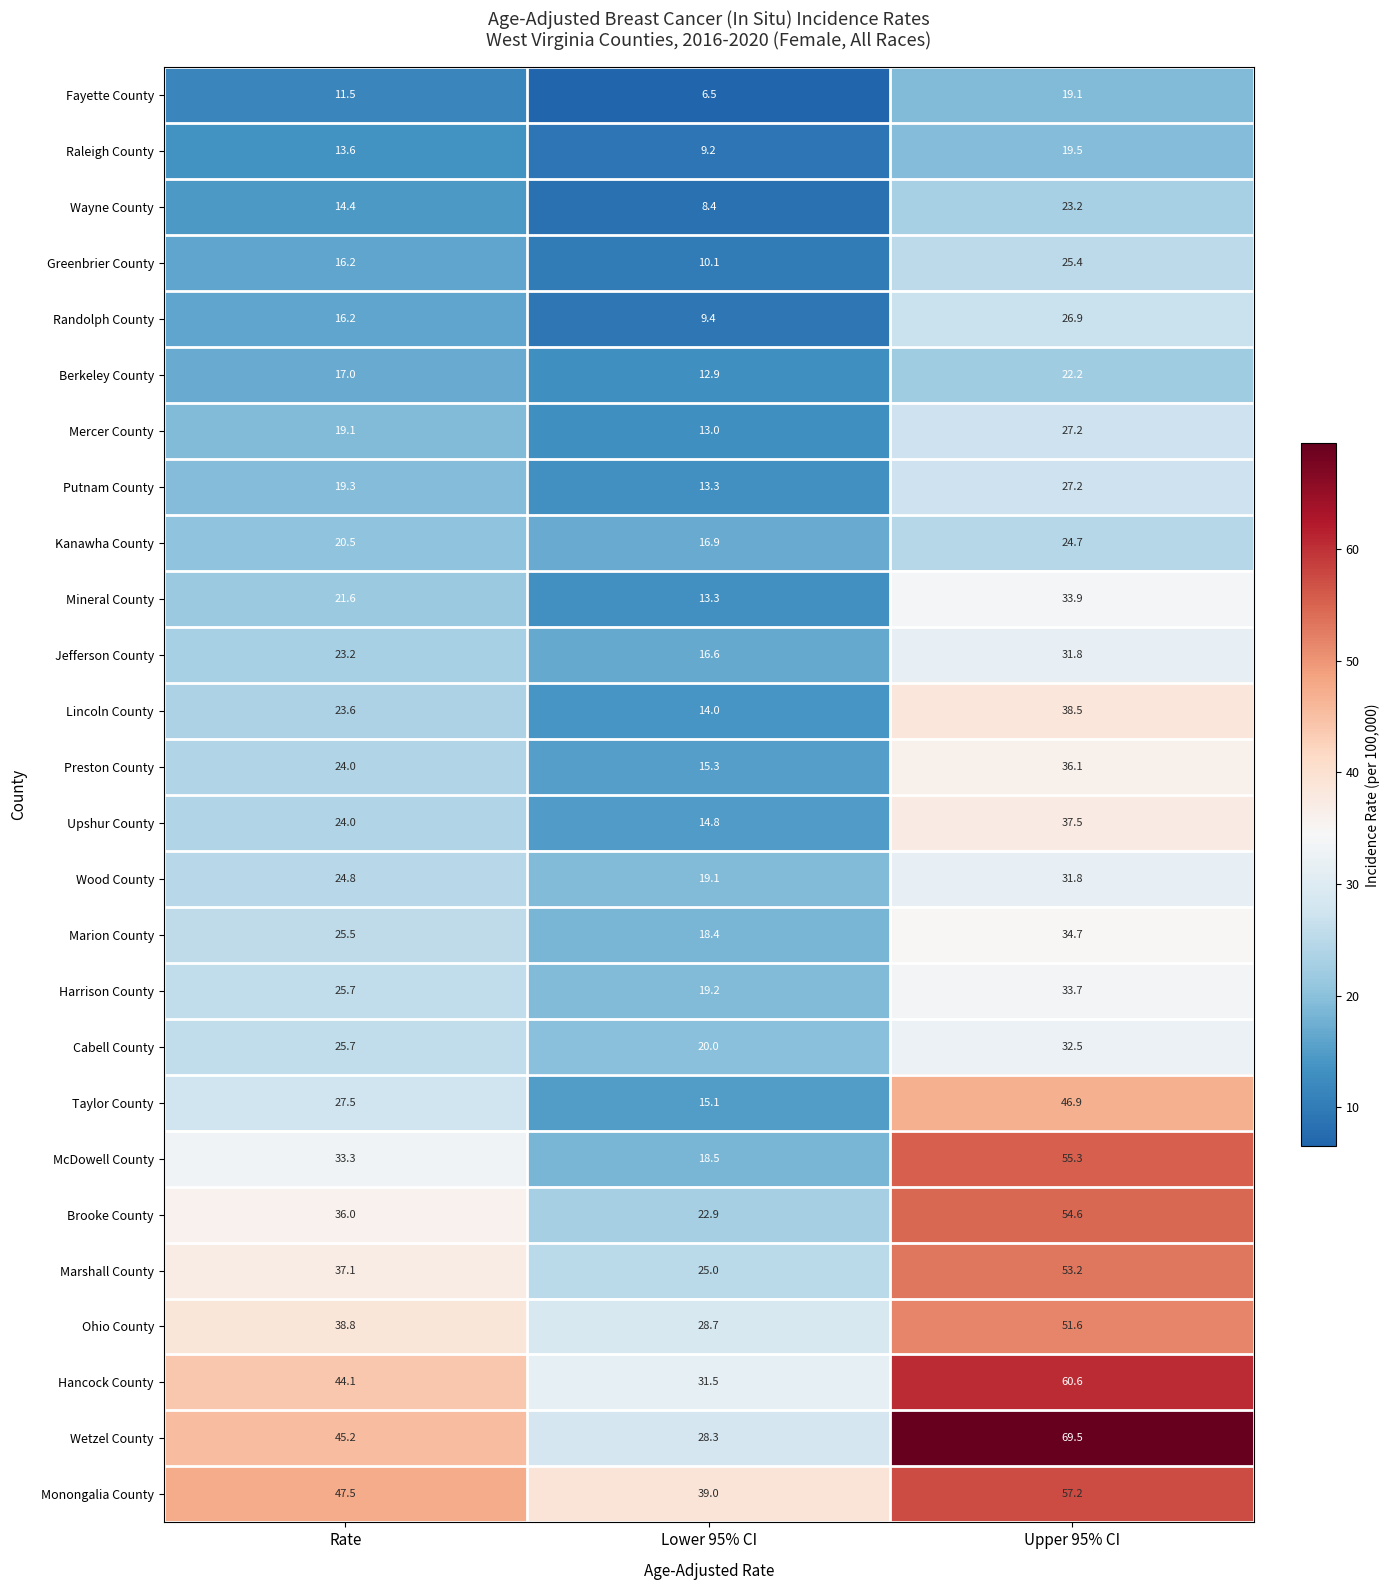

What is the average value of the Taylor County series?

29.8